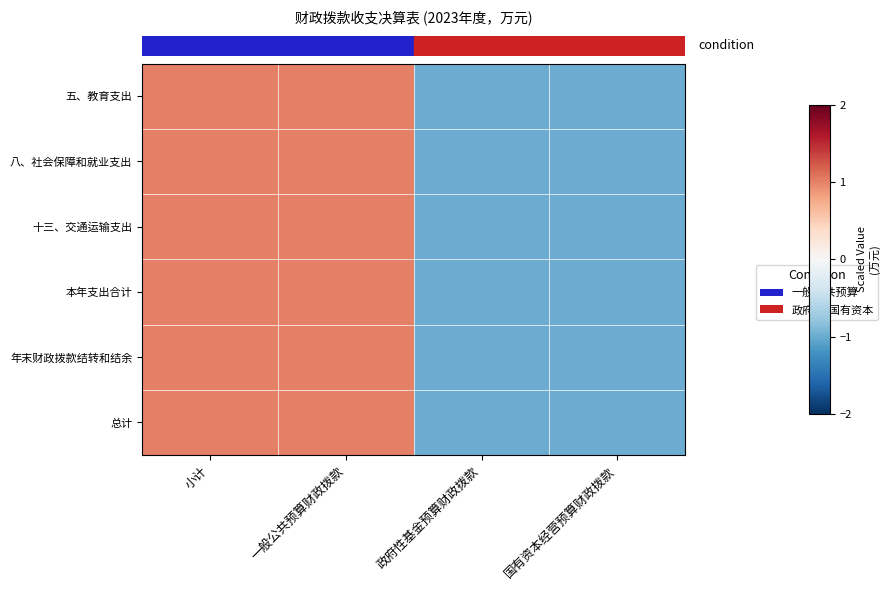

What is the minimum value shown in the chart?

-1